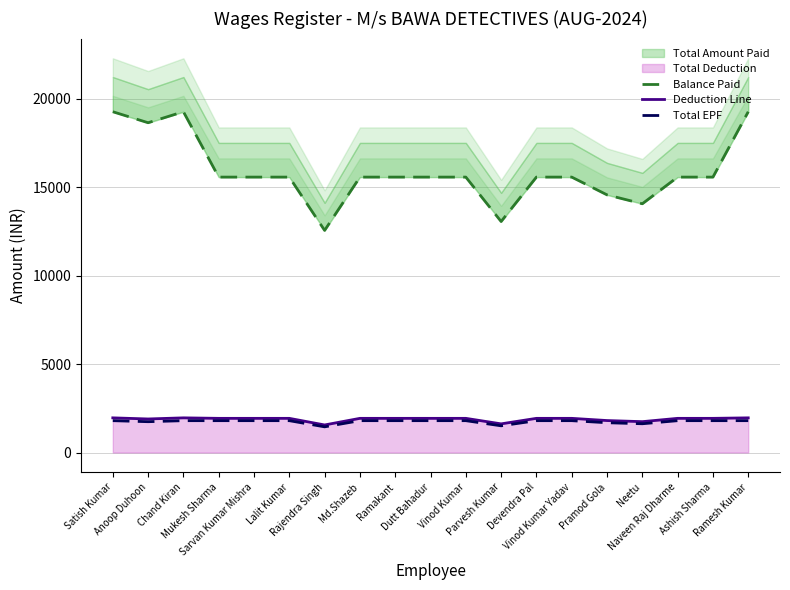

Which category has the highest value across all series?

Satish Kumar